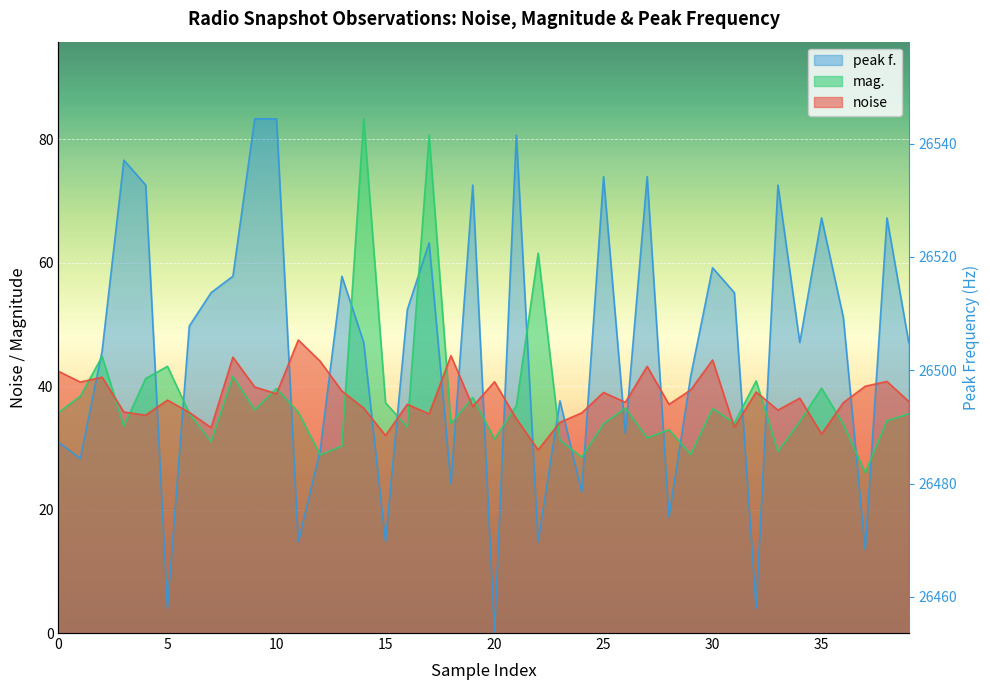

At which label is mag. closest to 54?

22